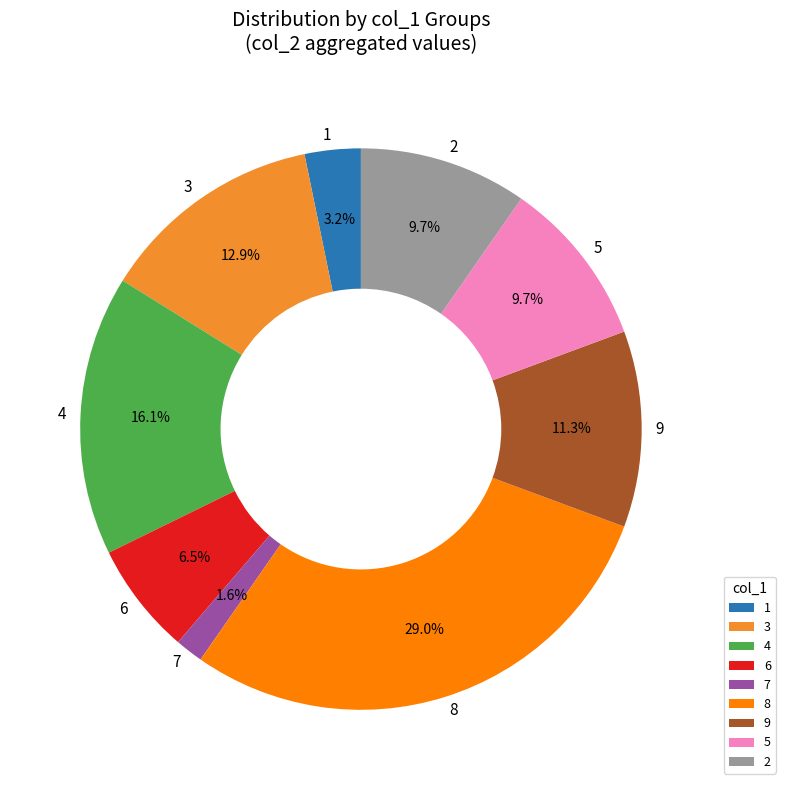

What is the smallest slice in the pie chart?

7